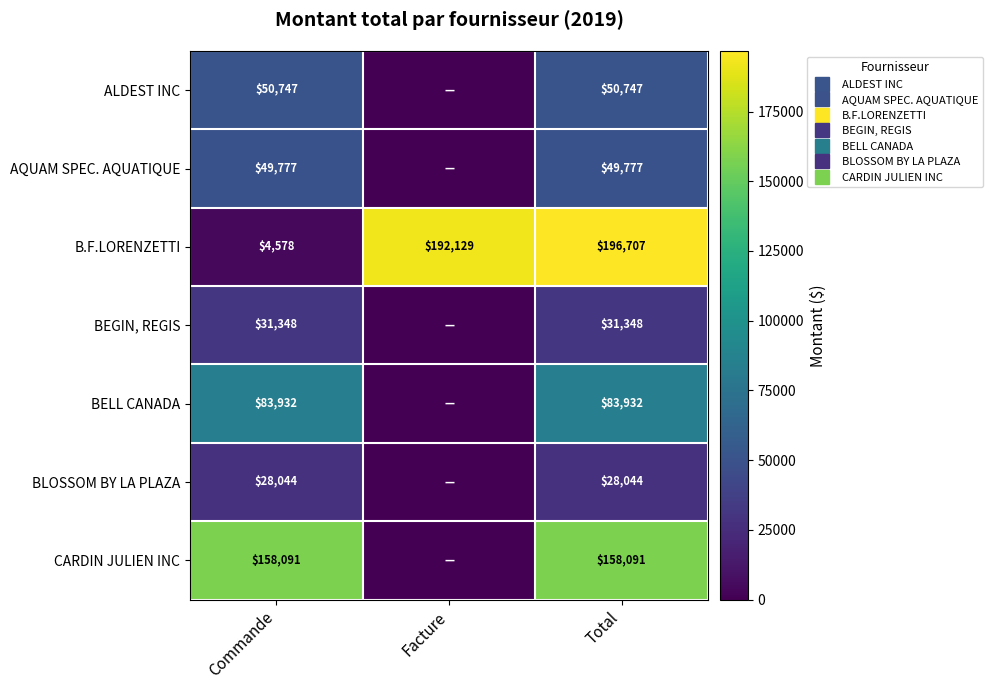

At which category is the sum across all series the highest?

Total